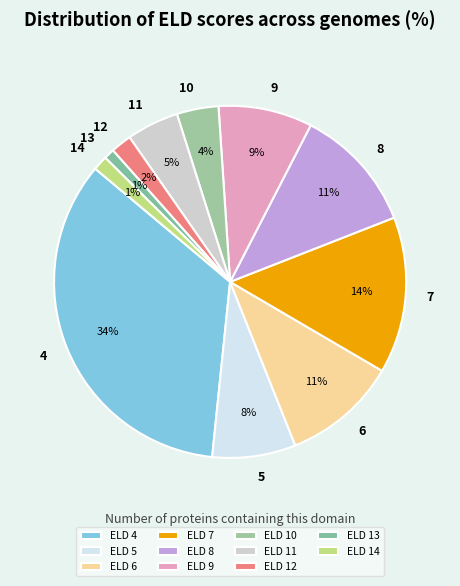

To the nearest percent, what is the average slice percentage?

9%